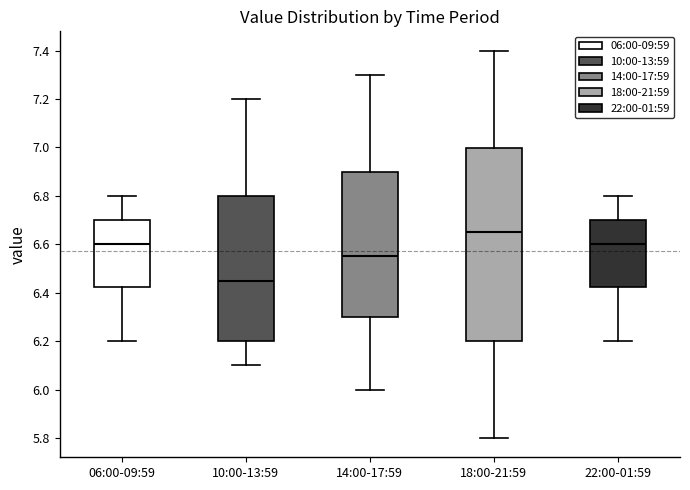

Comparing the boxes themselves (not the whiskers), which one is the tallest?

18:00-21:59